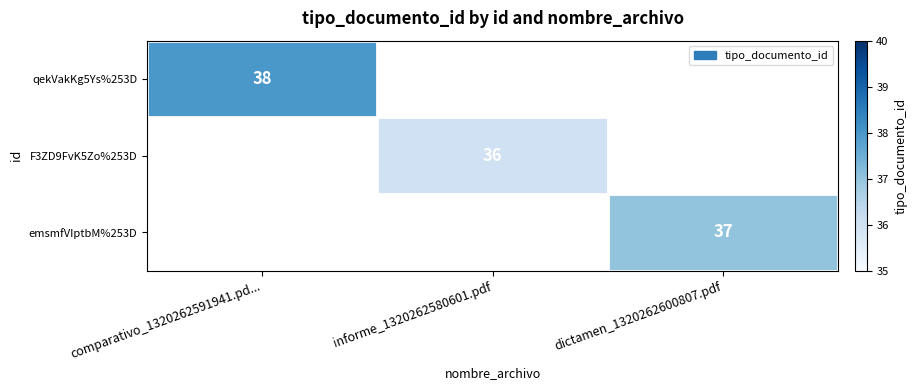

At how many categories does at least one series exceed 37?

1